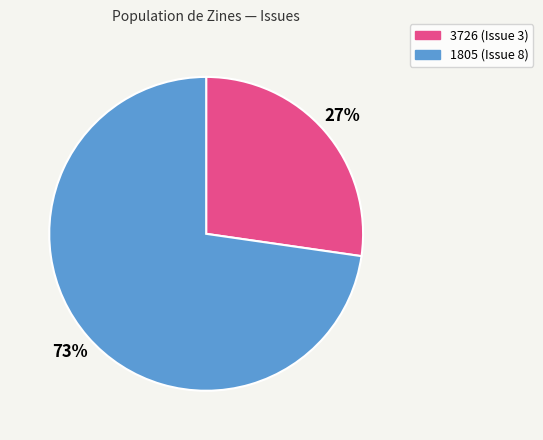

Do 3726 (Issue 3) and 1805 (Issue 8) together represent more than half of the pie?

Yes